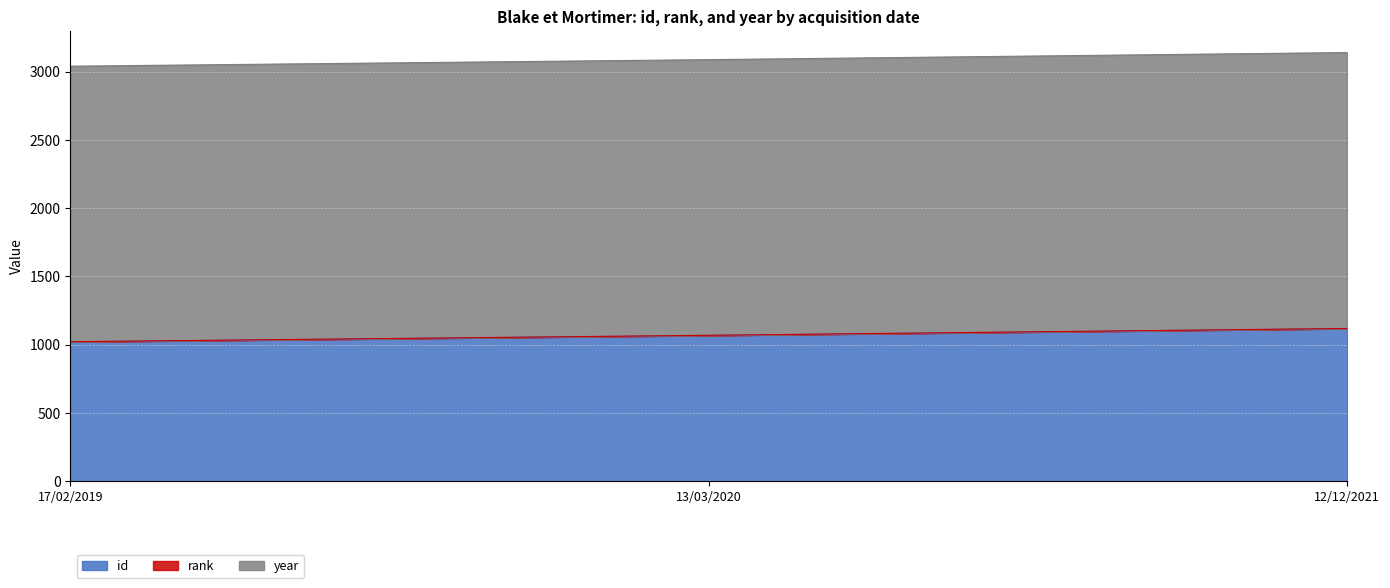

The id series shows 1446 at 17/02/2019. True or false?

False